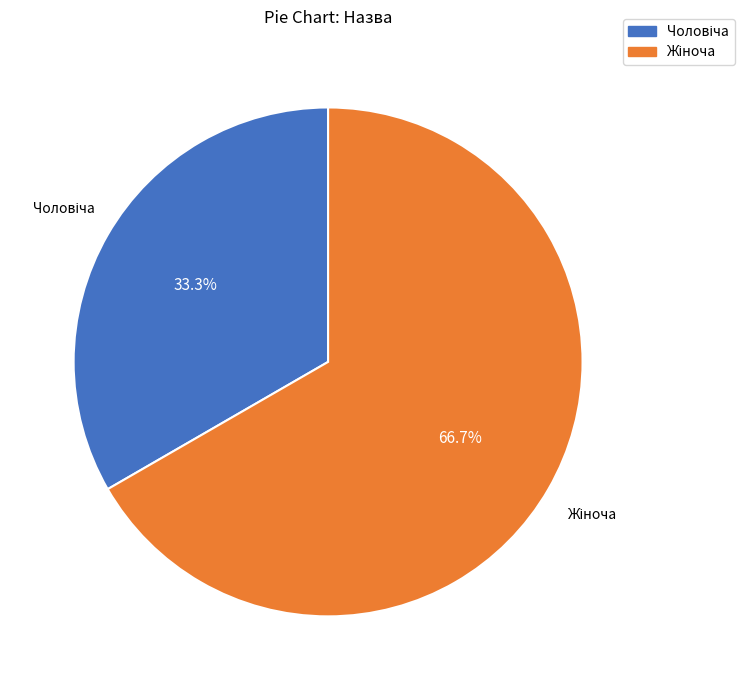

What is the ratio of the value at Жіноча to the value at Чоловіча?

2.0